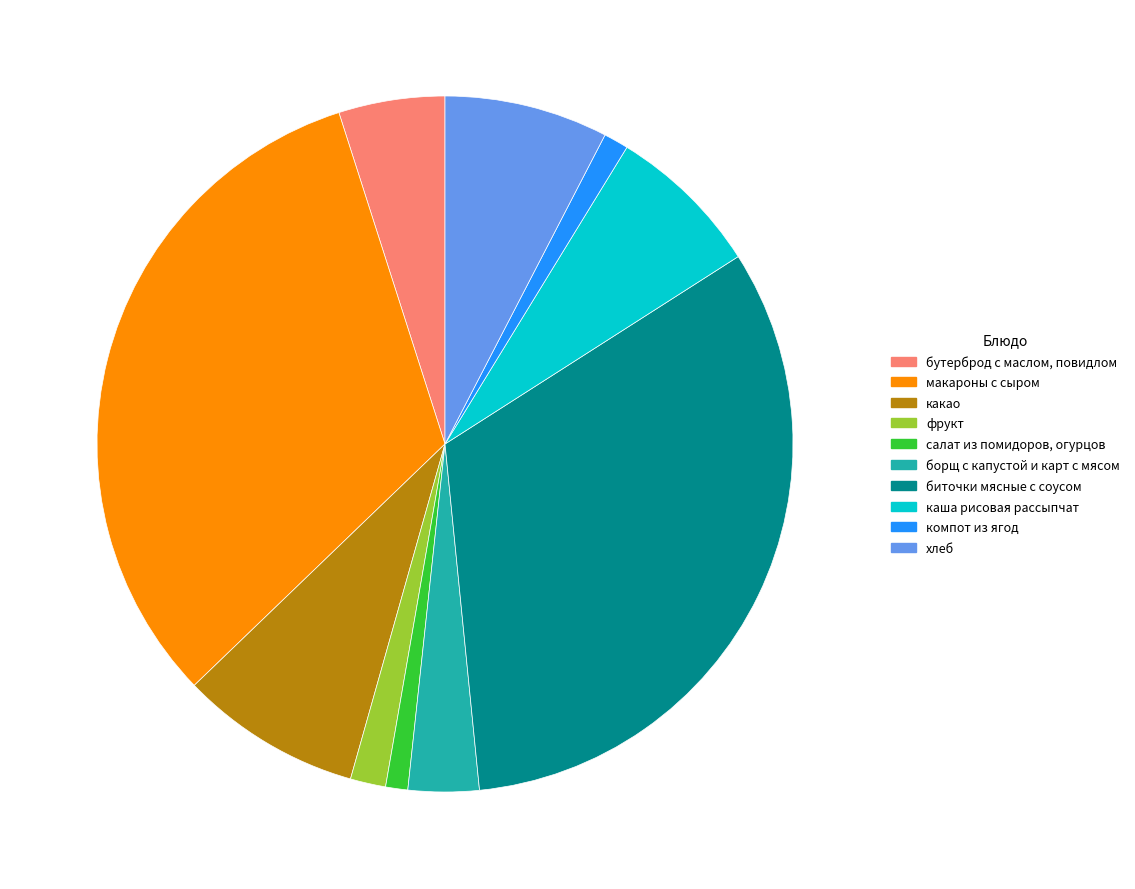

What is the ratio of the value at компот из ягод to the value at бутерброд с маслом, повидлом?

0.2